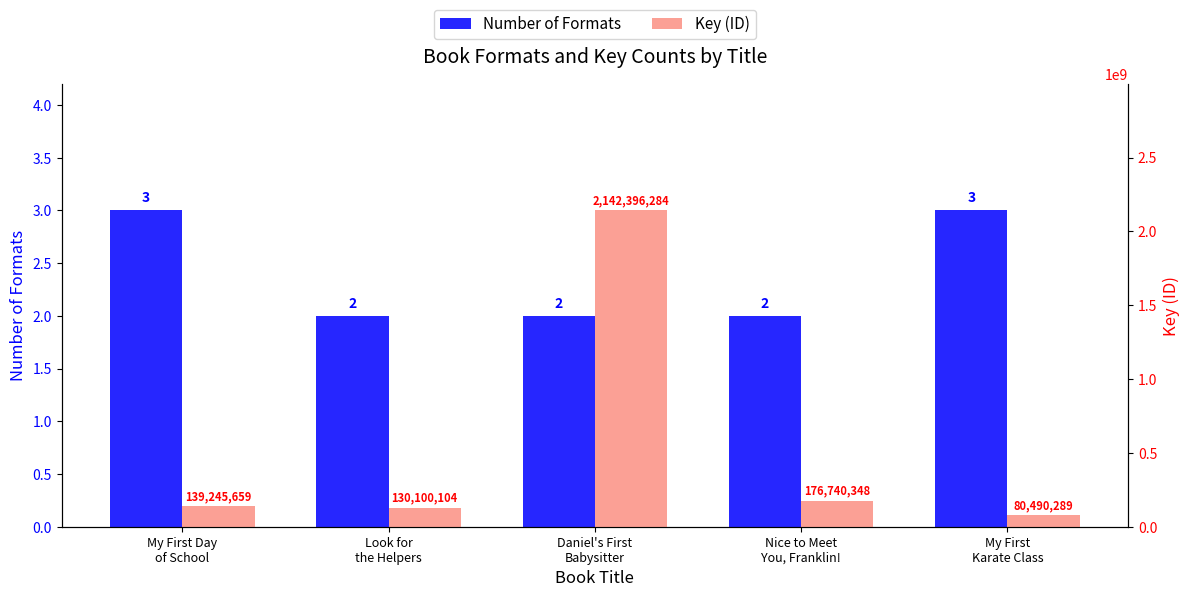

Reading right to left, what are all the values shown in this chart?

Number of Formats: 3	2	2	2	3
Key (ID): 80490289	176740348	2142396284	130100104	139245659